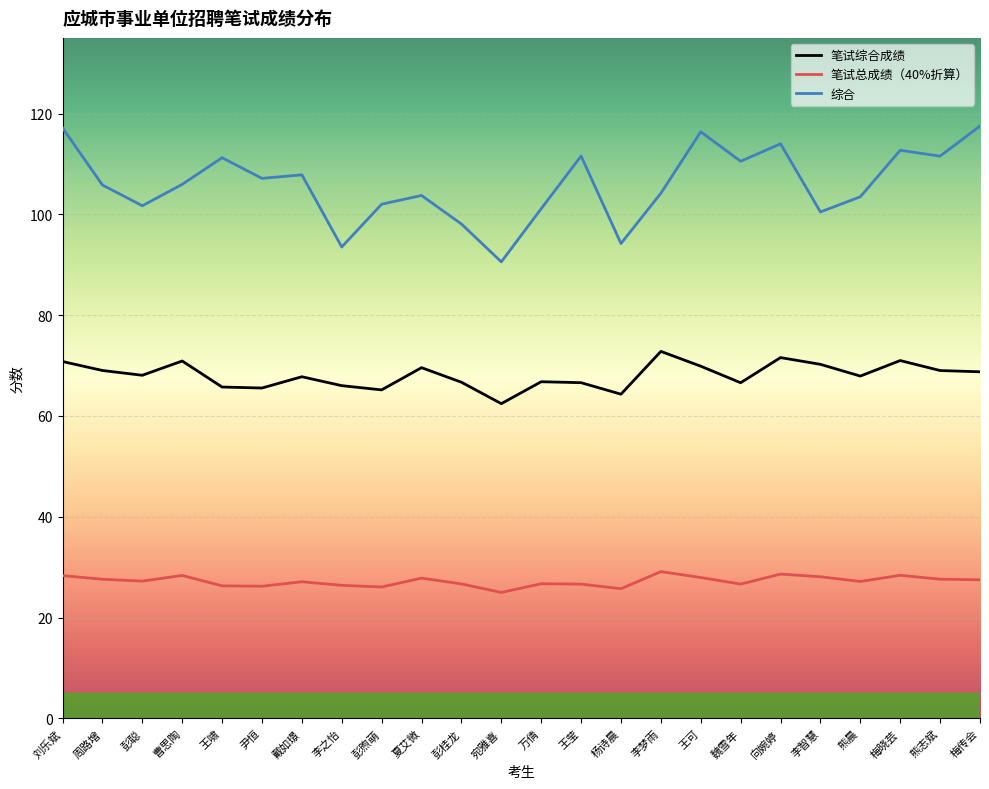

What is the maximum value for 笔试总成绩（40%折算）?

29.1